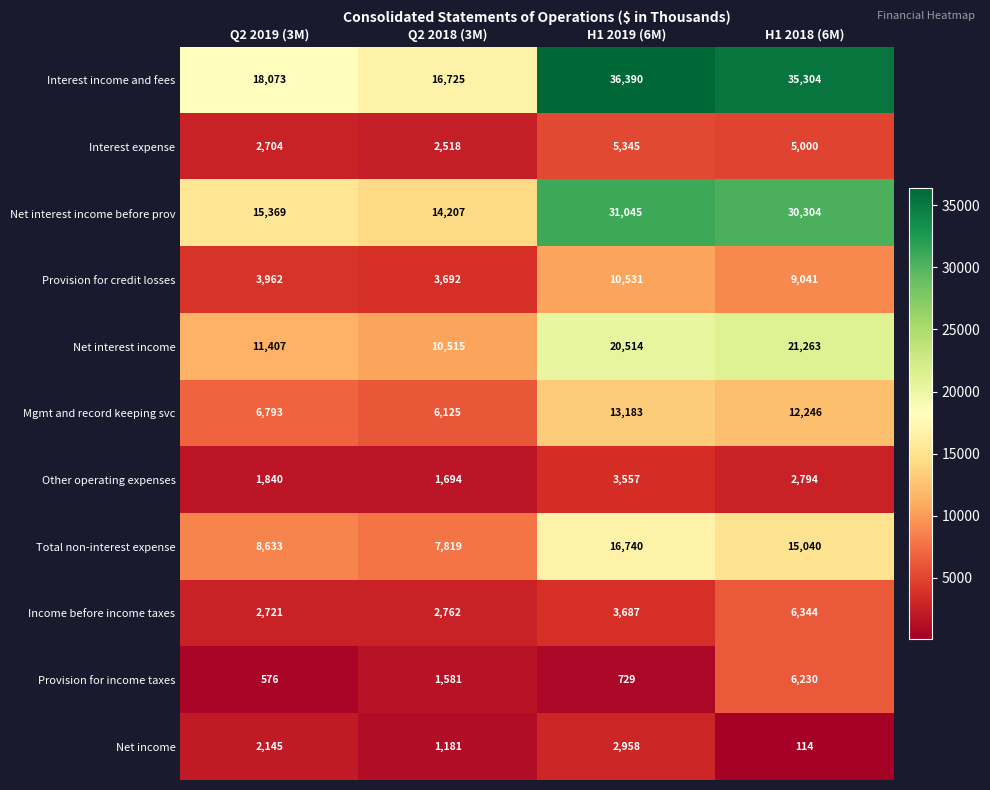

The value of Interest income and fees at H1 2019 (6M) is 36390. True or false?

True